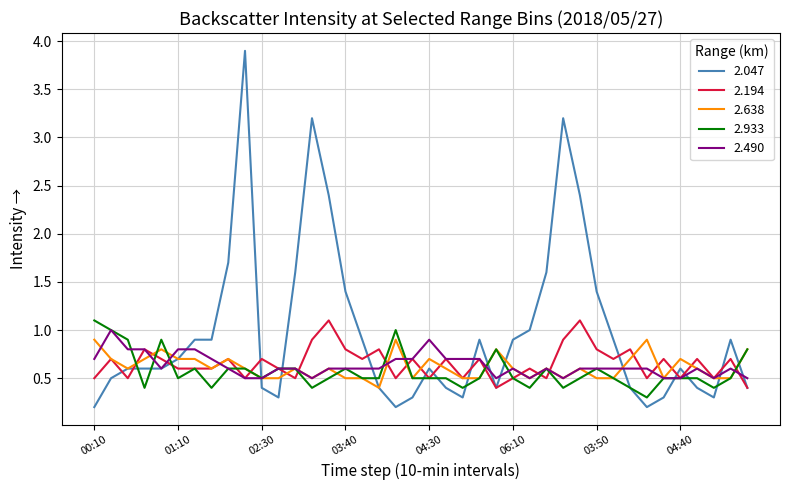

Reading left to right, list all the values displayed in this chart.

2.047: 0.2	0.5	0.6	0.6	0.6	0.7	0.9	0.9	1.7	3.9	0.4	0.3	1.6	3.2	2.4	1.4	0.9	0.4	0.2	0.3	0.6	0.4	0.3	0.9	0.4	0.9	1.0	1.6	3.2	2.4	1.4	0.9	0.4	0.2	0.3	0.6	0.4	0.3	0.9	0.4
2.194: 0.5	0.7	0.5	0.8	0.7	0.6	0.6	0.6	0.7	0.5	0.7	0.6	0.5	0.9	1.1	0.8	0.7	0.8	0.5	0.7	0.5	0.7	0.5	0.7	0.4	0.5	0.6	0.5	0.9	1.1	0.8	0.7	0.8	0.5	0.7	0.5	0.7	0.5	0.7	0.4
2.638: 0.9	0.7	0.6	0.7	0.8	0.7	0.7	0.6	0.7	0.6	0.5	0.5	0.6	0.5	0.6	0.5	0.5	0.4	0.9	0.5	0.7	0.6	0.5	0.5	0.8	0.6	0.5	0.6	0.5	0.6	0.5	0.5	0.7	0.9	0.5	0.7	0.6	0.5	0.5	0.8
2.933: 1.1	1.0	0.9	0.4	0.9	0.5	0.6	0.4	0.6	0.6	0.5	0.6	0.6	0.4	0.5	0.6	0.5	0.5	1.0	0.5	0.5	0.5	0.4	0.5	0.8	0.5	0.4	0.6	0.4	0.5	0.6	0.5	0.4	0.3	0.5	0.5	0.5	0.4	0.5	0.8
2.490: 0.7	1.0	0.8	0.8	0.6	0.8	0.8	0.7	0.6	0.5	0.5	0.6	0.6	0.5	0.6	0.6	0.6	0.6	0.7	0.7	0.9	0.7	0.7	0.7	0.5	0.6	0.5	0.6	0.5	0.6	0.6	0.6	0.6	0.6	0.5	0.5	0.6	0.5	0.6	0.5